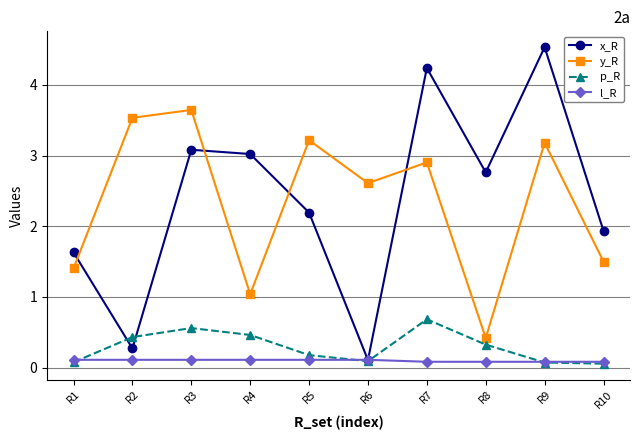

Which label corresponds to the largest value in the chart?

R9